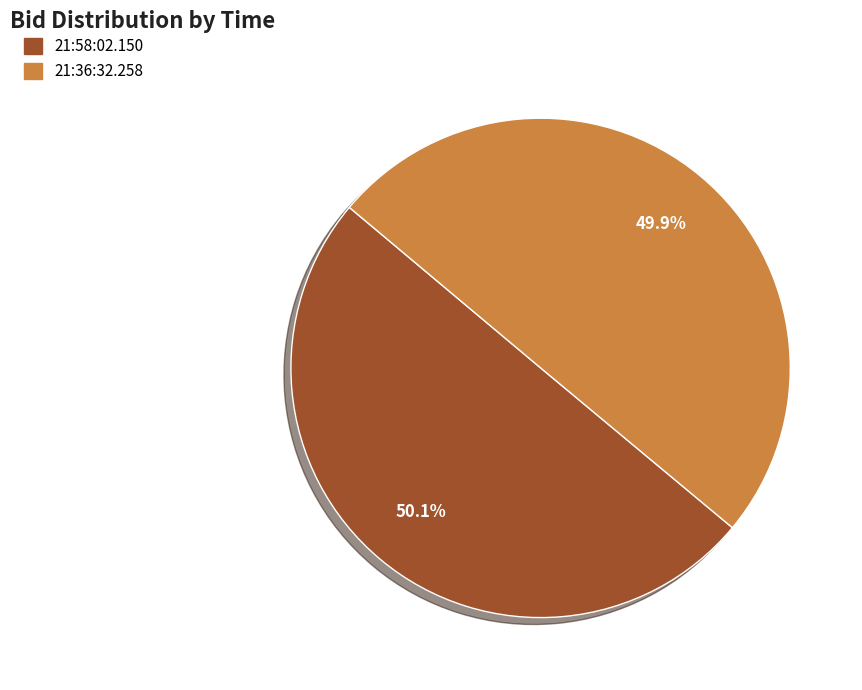

Is there a majority slice in this chart?

Yes